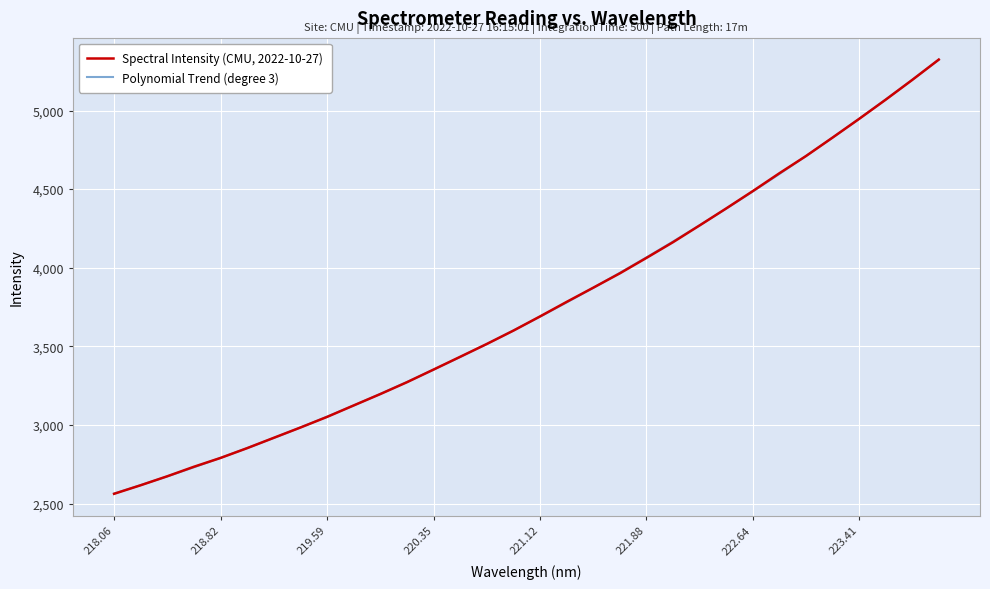

Which series ends up on top after the final intersection of Spectral Intensity (CMU, 2022-10-27) and Polynomial Trend (degree 3)?

Spectral Intensity (CMU, 2022-10-27)